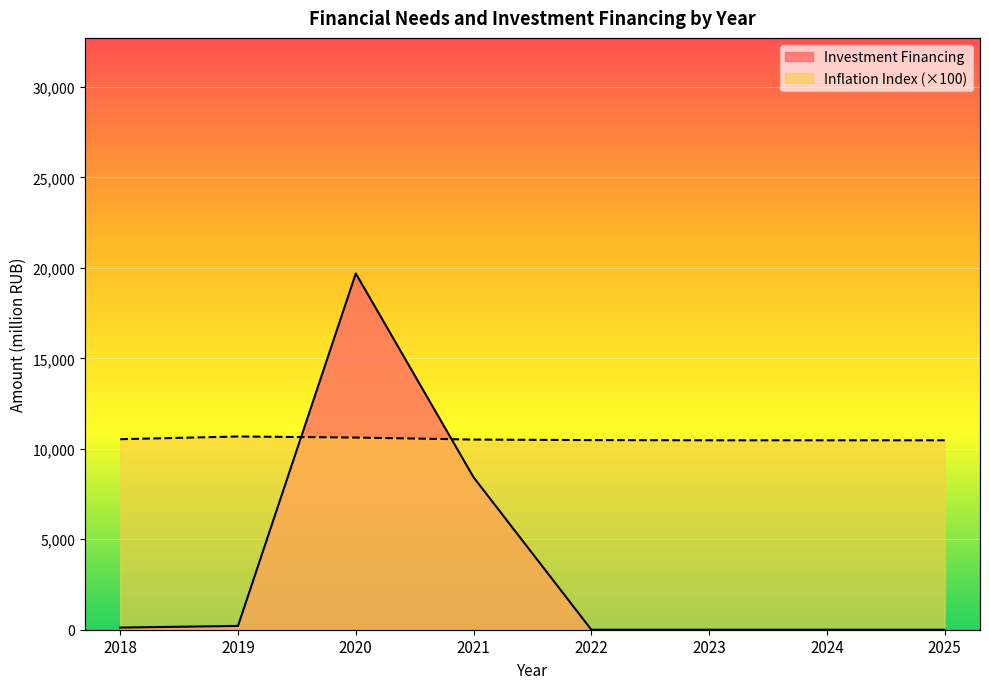

True or false: the data shows 118.0 at 2018.

True